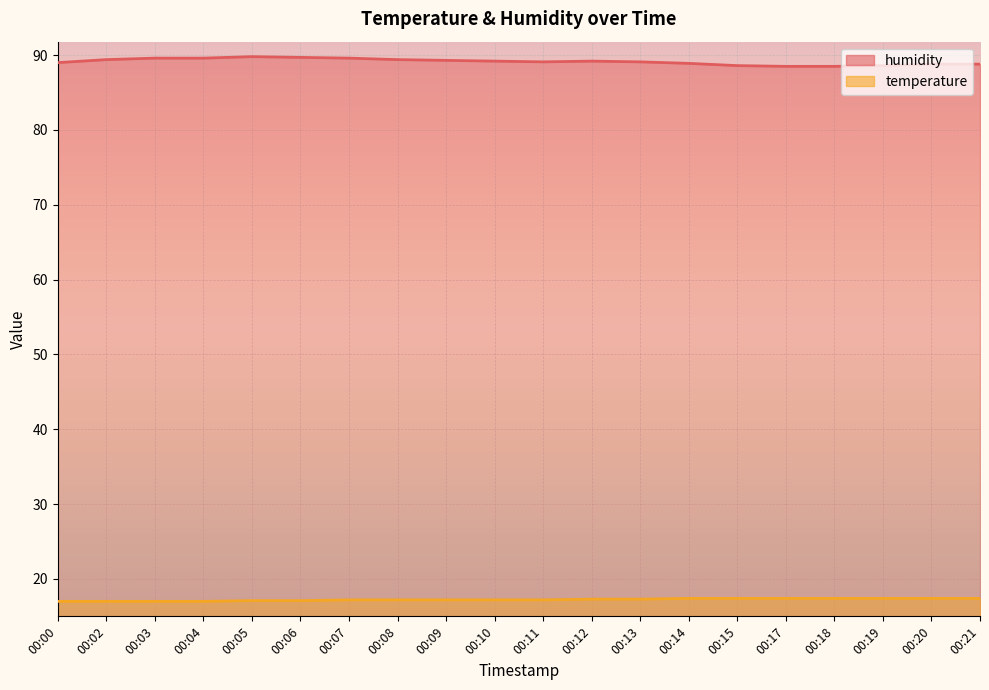

How many lines are shown in the chart?

2